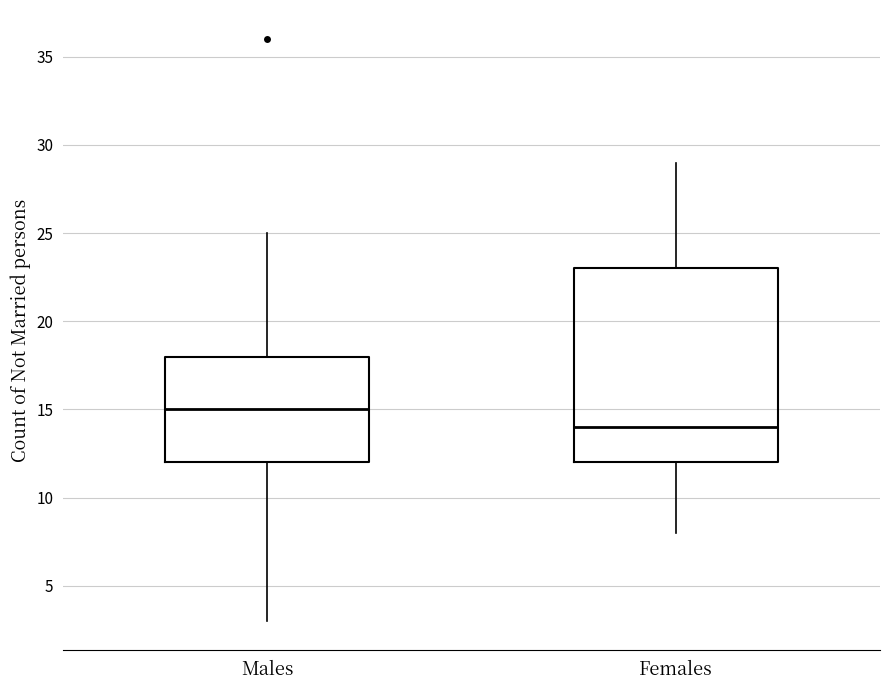

Which box has the highest median line?

Males